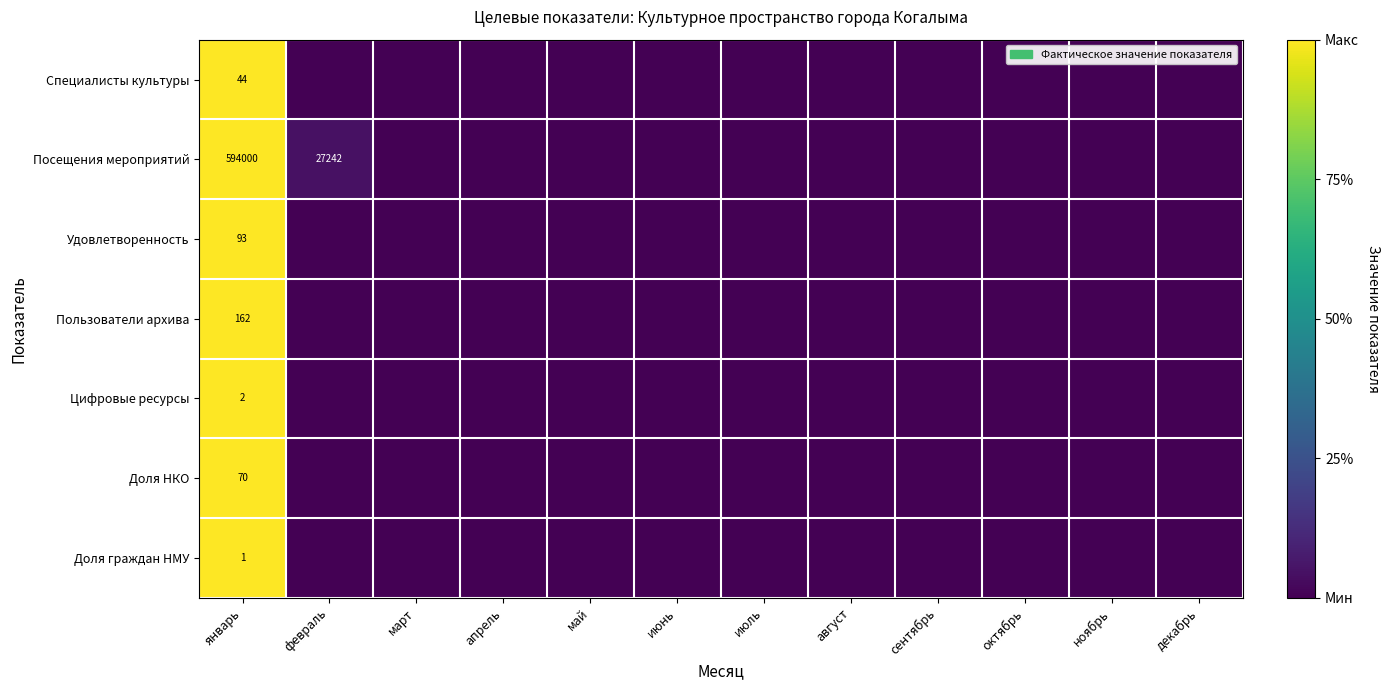

The Цифровые ресурсы series shows 2 at январь. True or false?

True